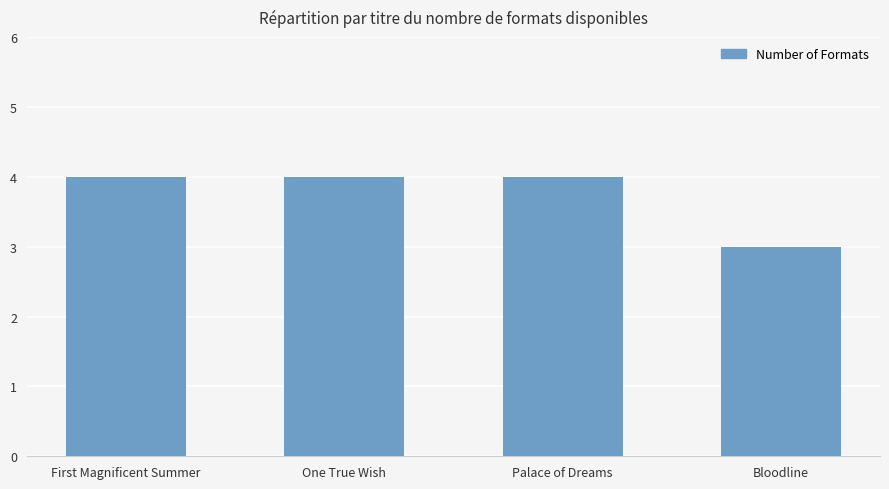

What value does the data have at Palace of Dreams?

4